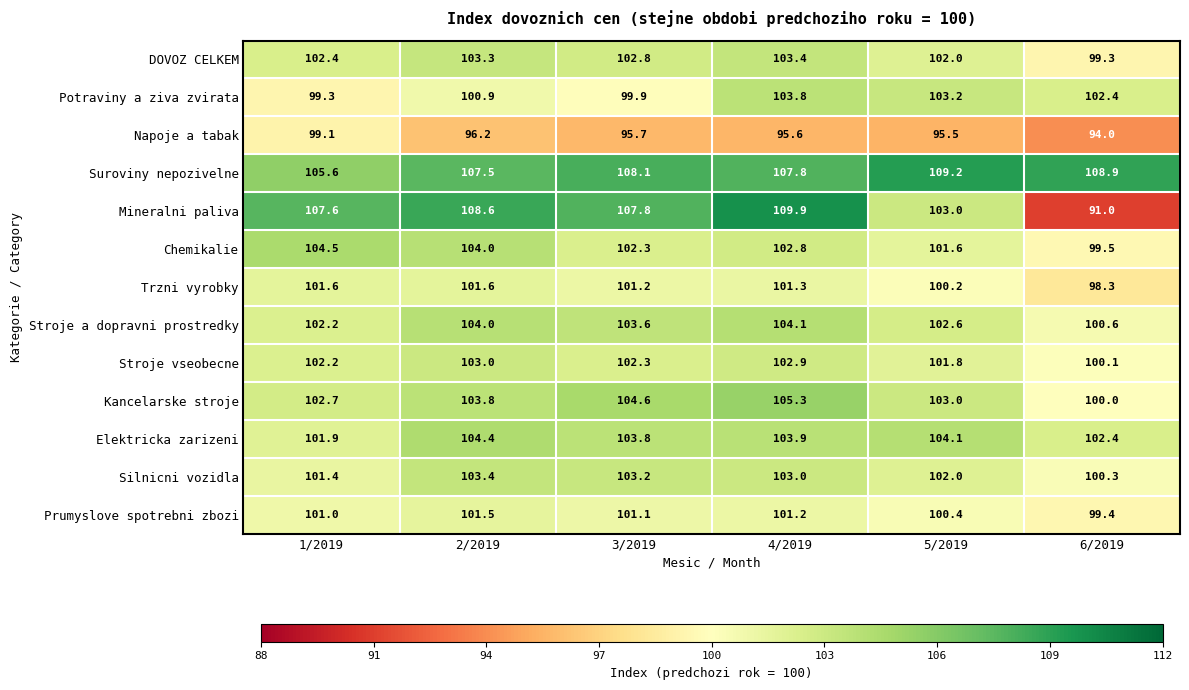

Count the number of categories in the chart.

6